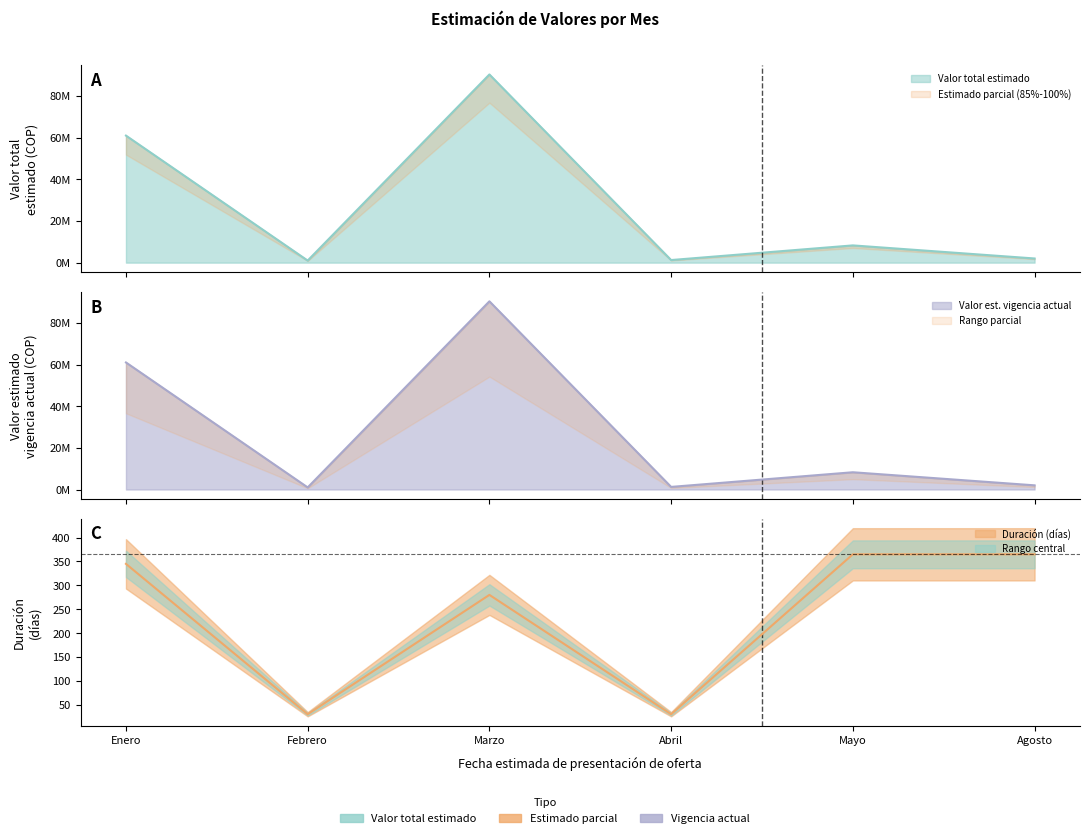

What is the average value of the Duración (días) series?

236